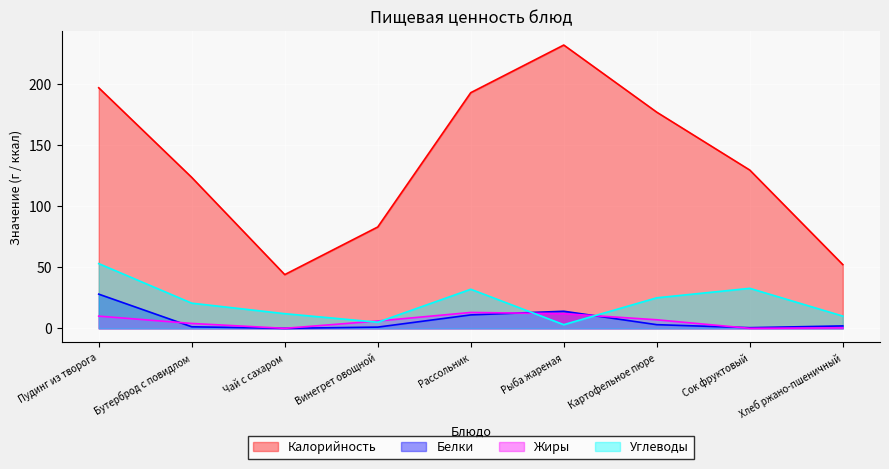

Reading left to right, extract all data points from this chart.

Калорийность: 197.0	123.6	44.0	83.0	193.0	232.0	177.0	129.6	52.2
Белки: 28.0	1.3	0.0	1.0	11.0	14.0	3.0	0.5	2.0
Жиры: 10.0	4.0	0.0	6.0	13.0	12.0	7.0	0.0	0.4
Углеводы: 53.0	20.6	12.0	5.0	32.0	3.0	25.0	32.8	10.0